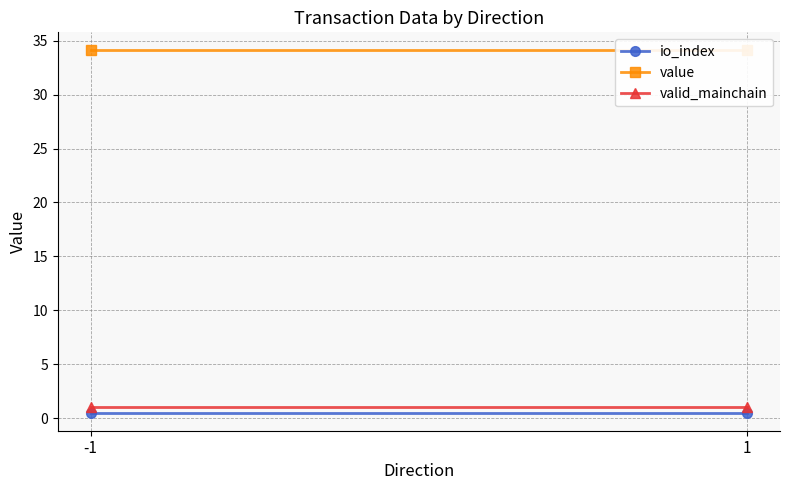

What is the sum of the valid_mainchain values at 1 and -1?

2.0